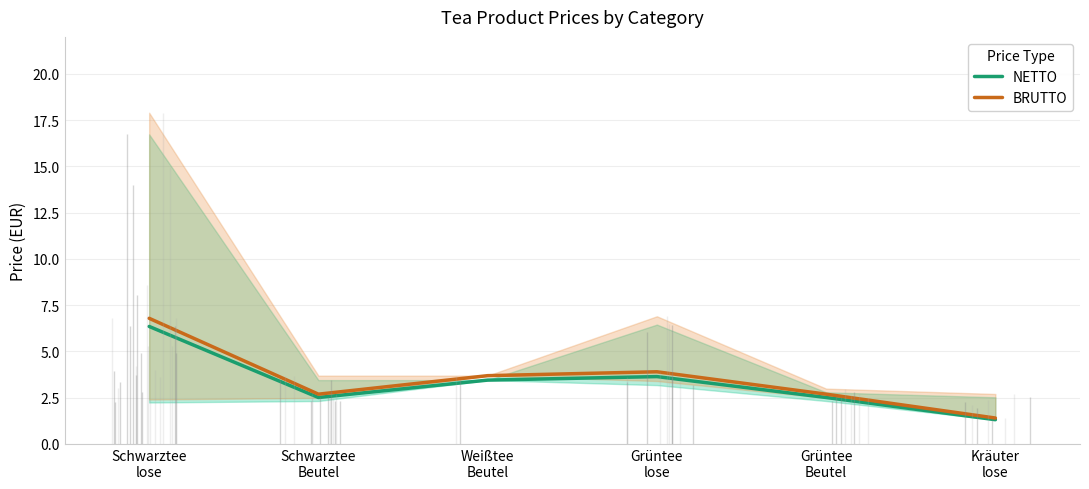

Rank the series at Schwarztee
lose from lowest to highest value.

NETTO, BRUTTO